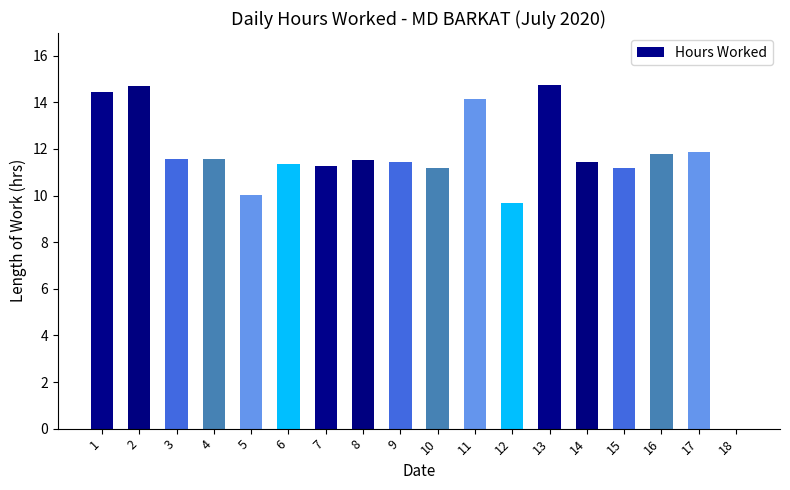

Does the chart contain stacked bars?

No